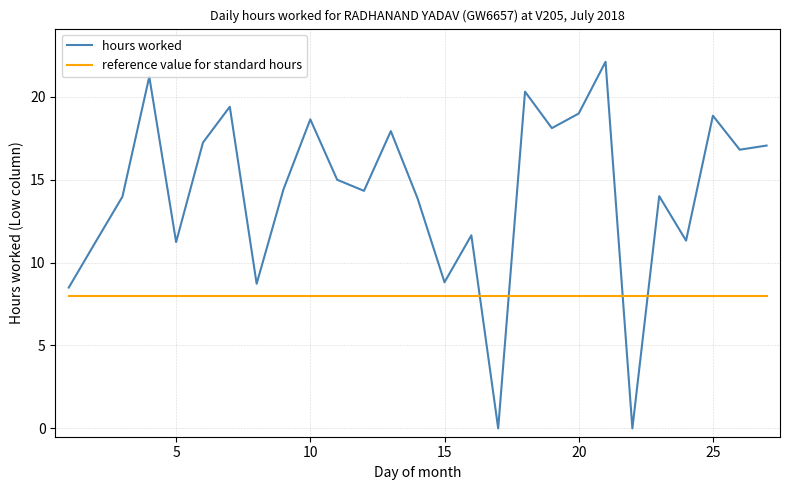

Which series has the largest range (max minus min)?

hours worked